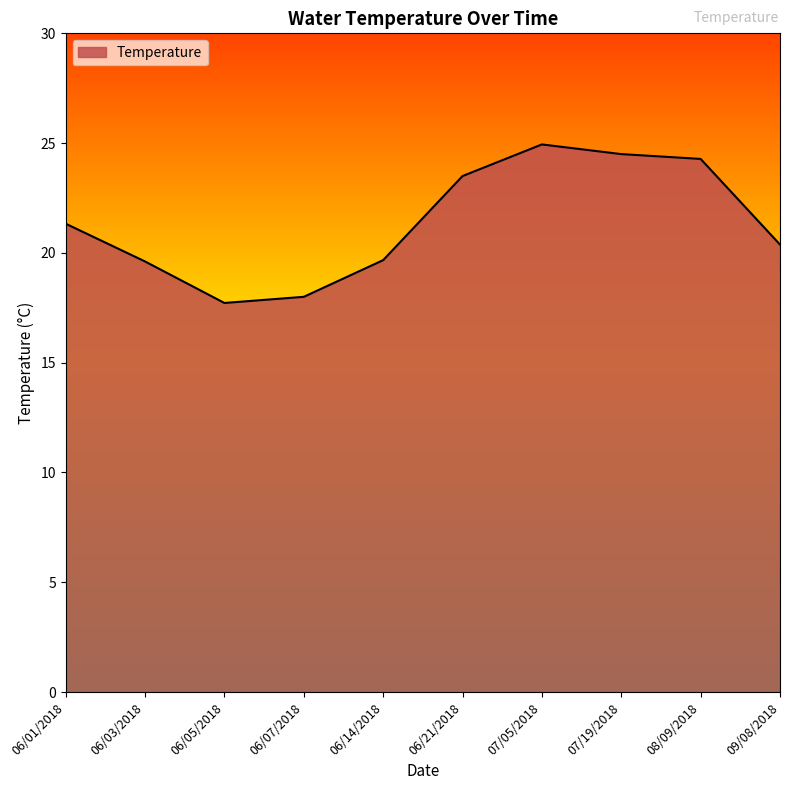

What is the ratio of the value at 09/08/2018 to the value at 07/19/2018?

0.8